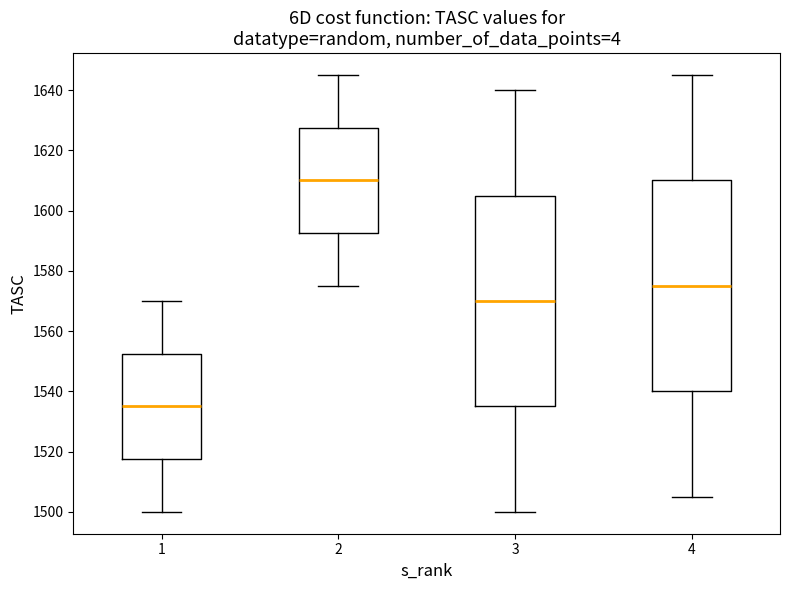

Where is the lower edge of the box at x = 1 on the y-axis? The values are not printed on the chart, so give them approximately, as read against the axis.

1518